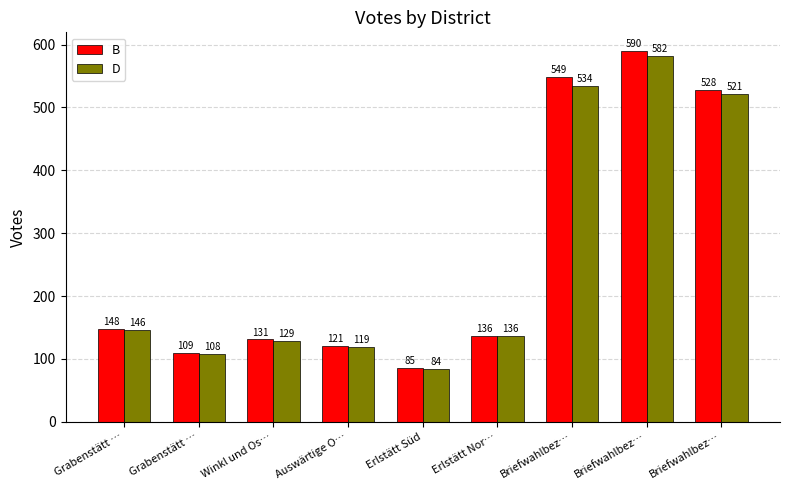

What are all the series names shown in the legend?

B, D